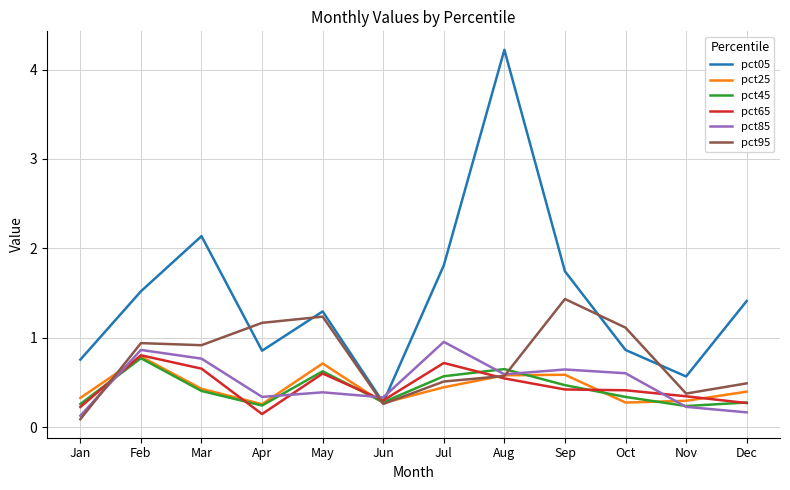

What is the total value across all series at Oct?

3.6